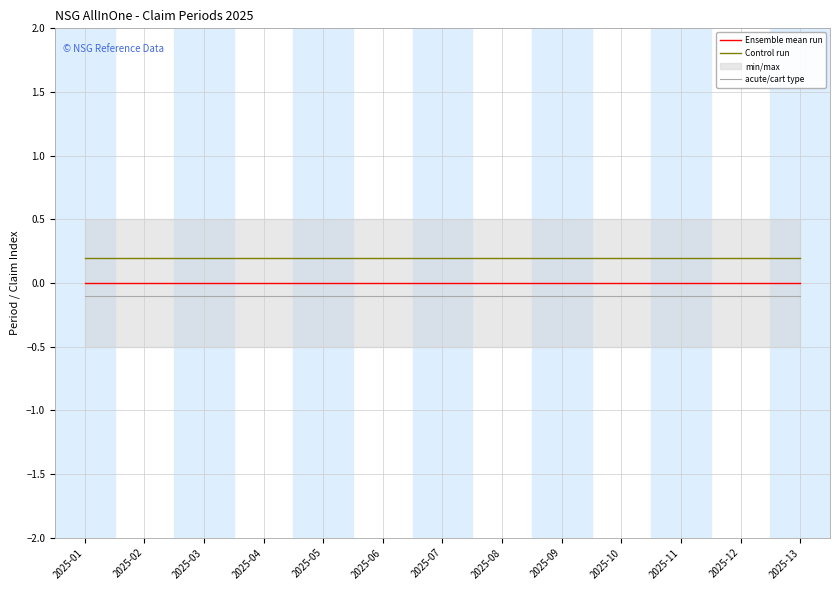

Which has a higher value, 2025-13 or 2025-12?

2025-13